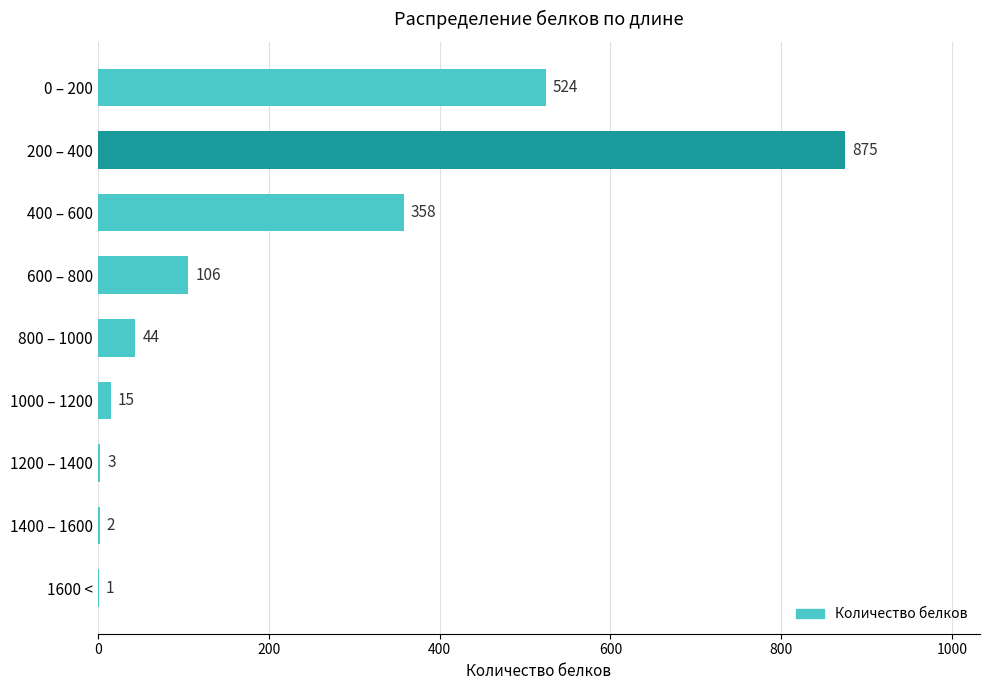

What is the greatest value displayed?

875